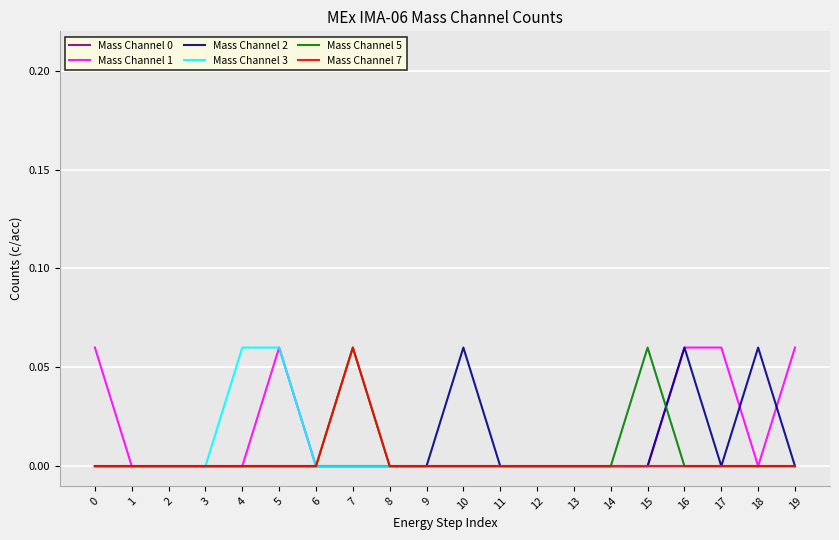

Between 7 and 15, which series saw the biggest shift?

Mass Channel 7